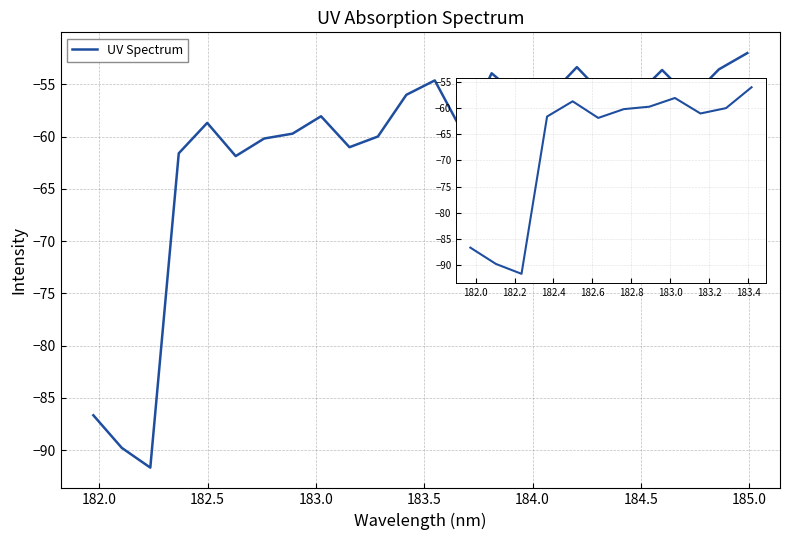

What is the greatest value displayed?

-52.0